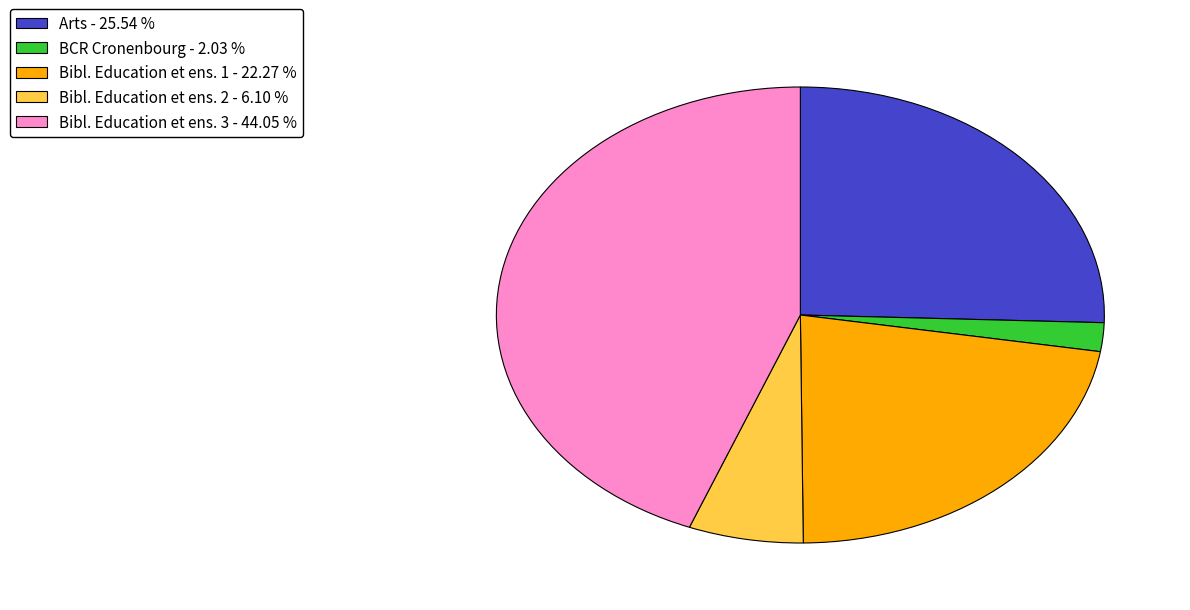

Which category has the biggest portion of the pie?

Bibl. Education et ens. 3 - 44.05 %